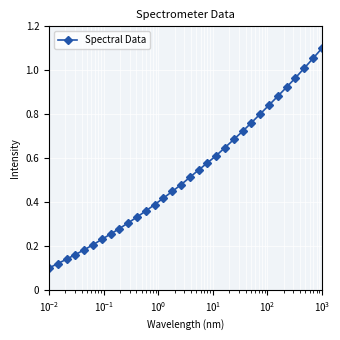

What is the sum of all values?

17.1